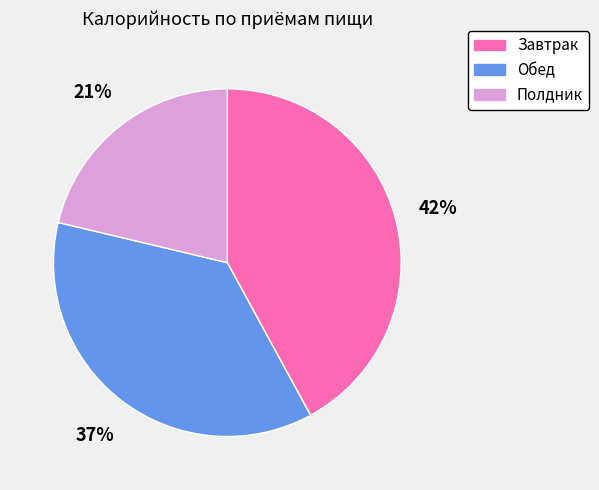

True or false: Завтрак accounts for 42% of the total.

True